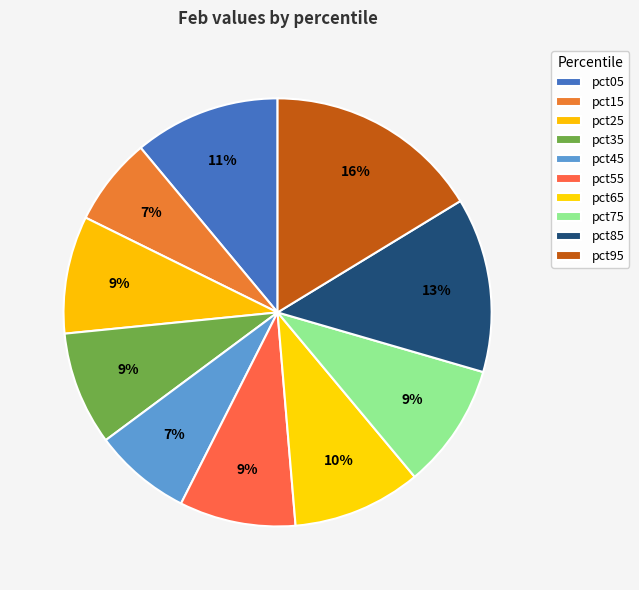

What is the total percentage of pct65 and pct85?

22.9%